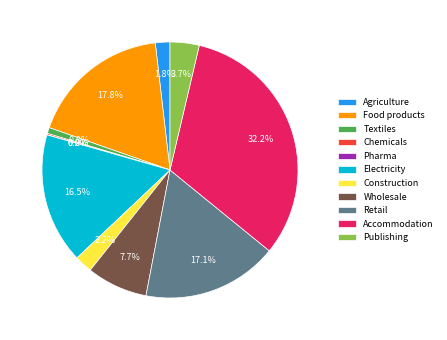

True or false: Construction accounts for 2% of the total.

True